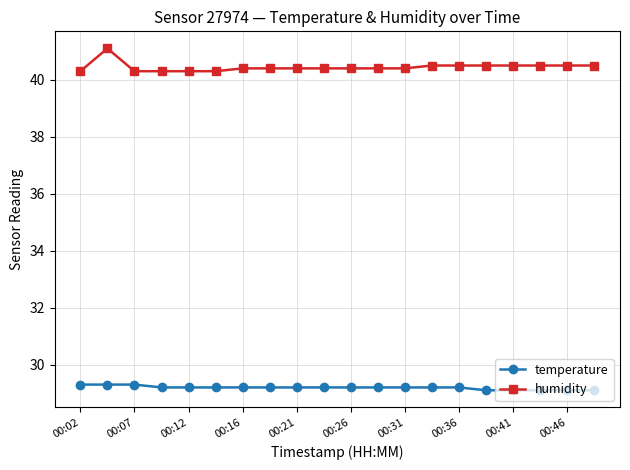

Which series has the widest spread of values?

humidity